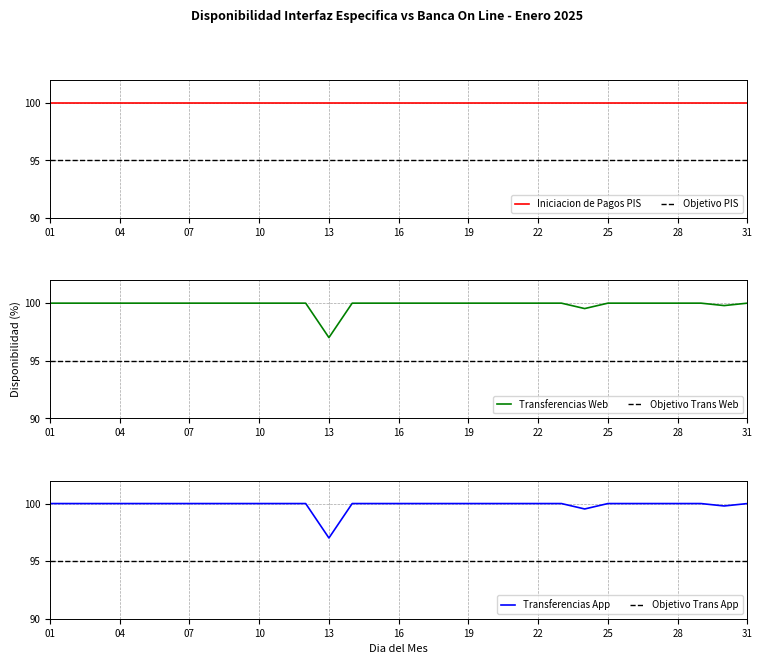

What is the sum of all Transferencias Web values?

3096.3